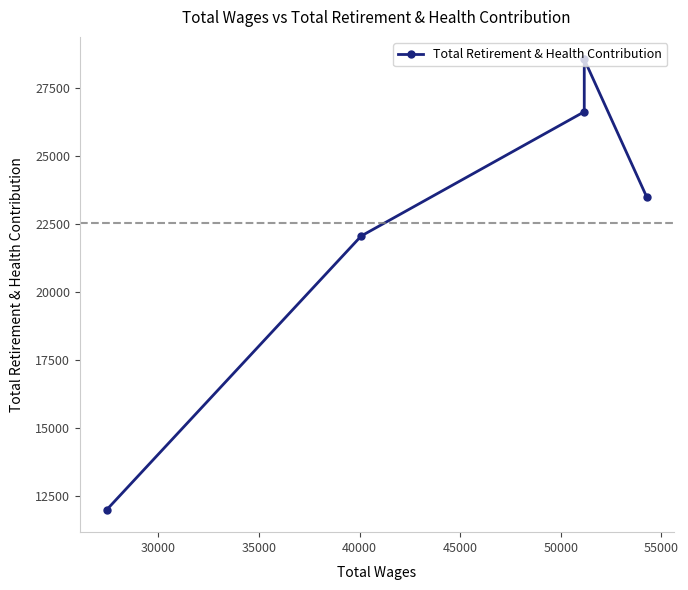

Does the chart display data point markers on the line(s)?

Yes